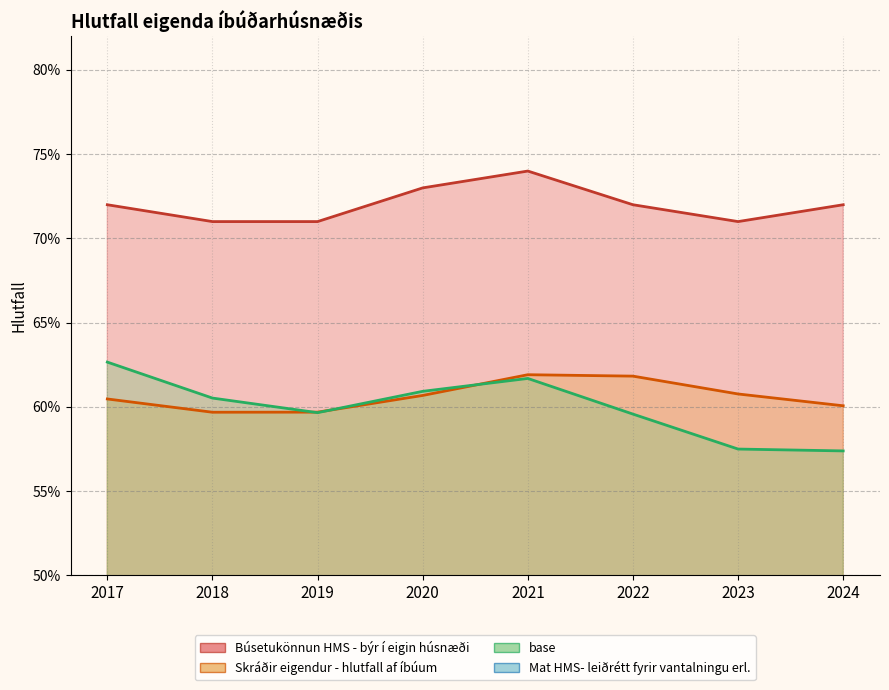

Is the value of base at 2022 greater than the value of Búsetukönnun HMS - býr í eigin húsnæði at 2019?

No